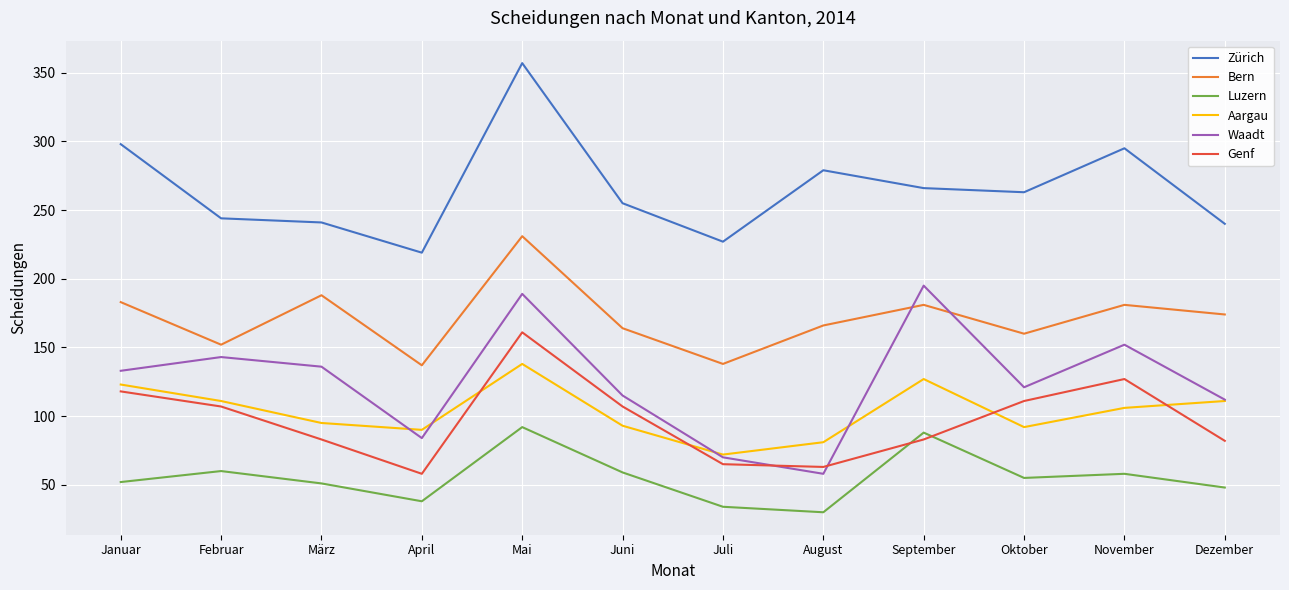

Which series ends up on top after the final intersection of Genf and Aargau?

Aargau